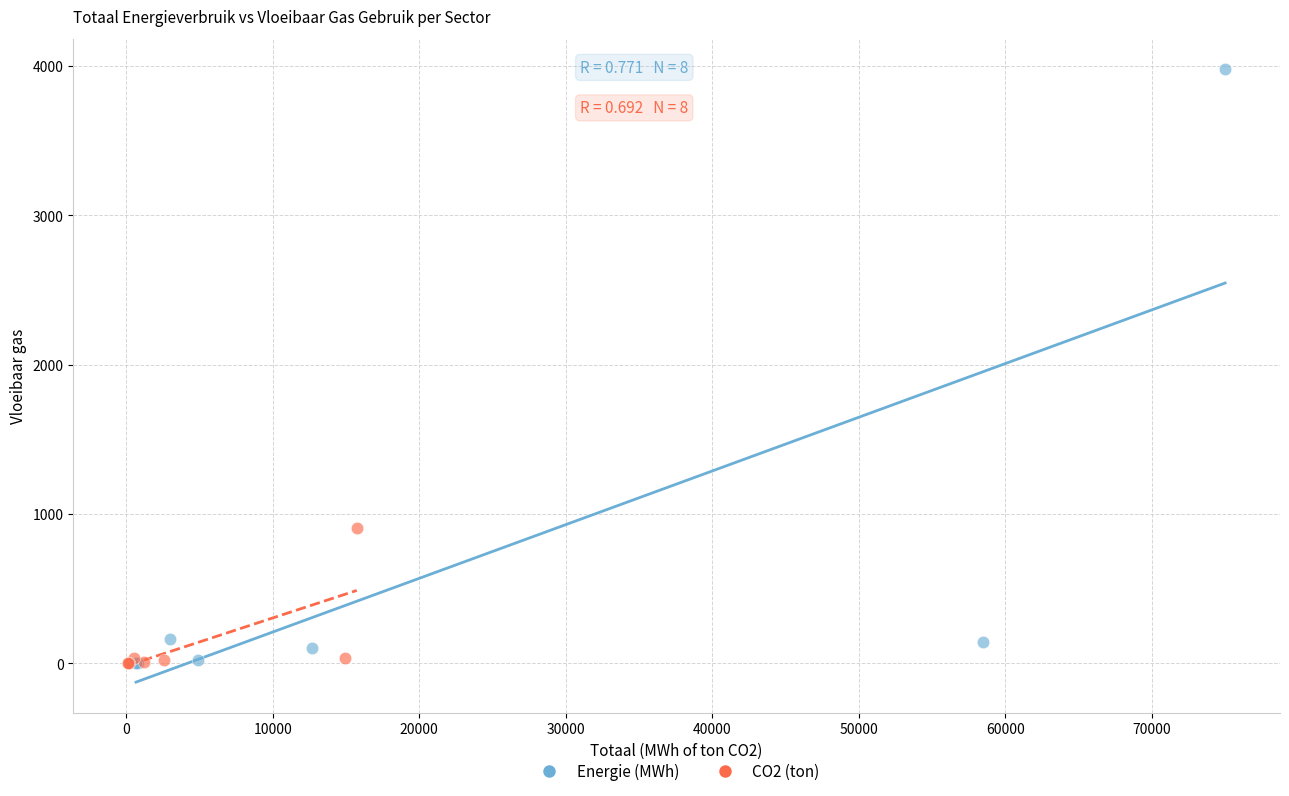

Which series has the widest spread of Y values?

Energie (MWh)